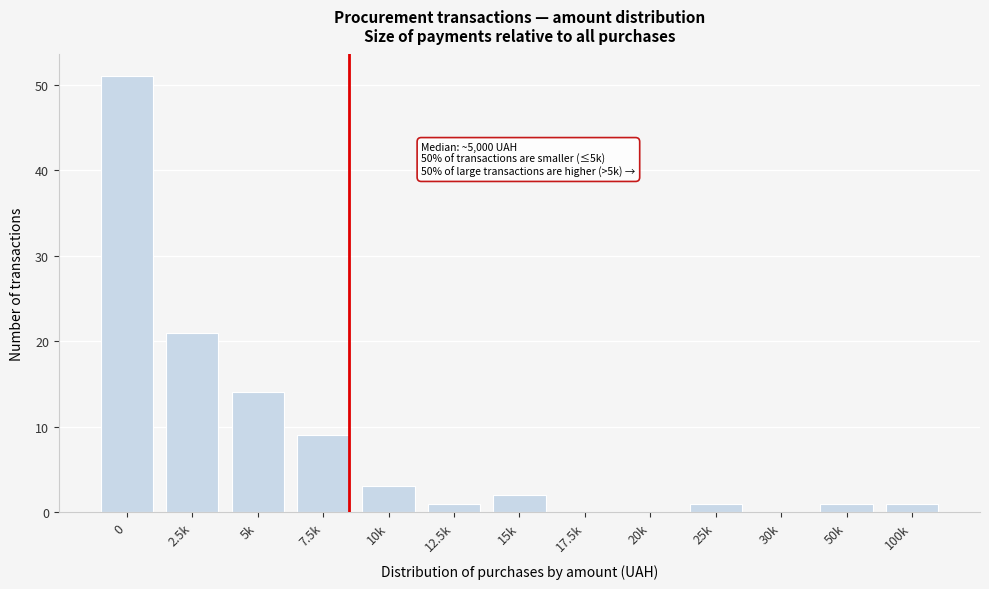

Reading left to right, transcribe all the data shown in this chart.

0=51	2.5k=21	5k=14	7.5k=9	10k=3	12.5k=1	15k=2	17.5k=0	20k=0	25k=1	30k=0	50k=1	100k=1